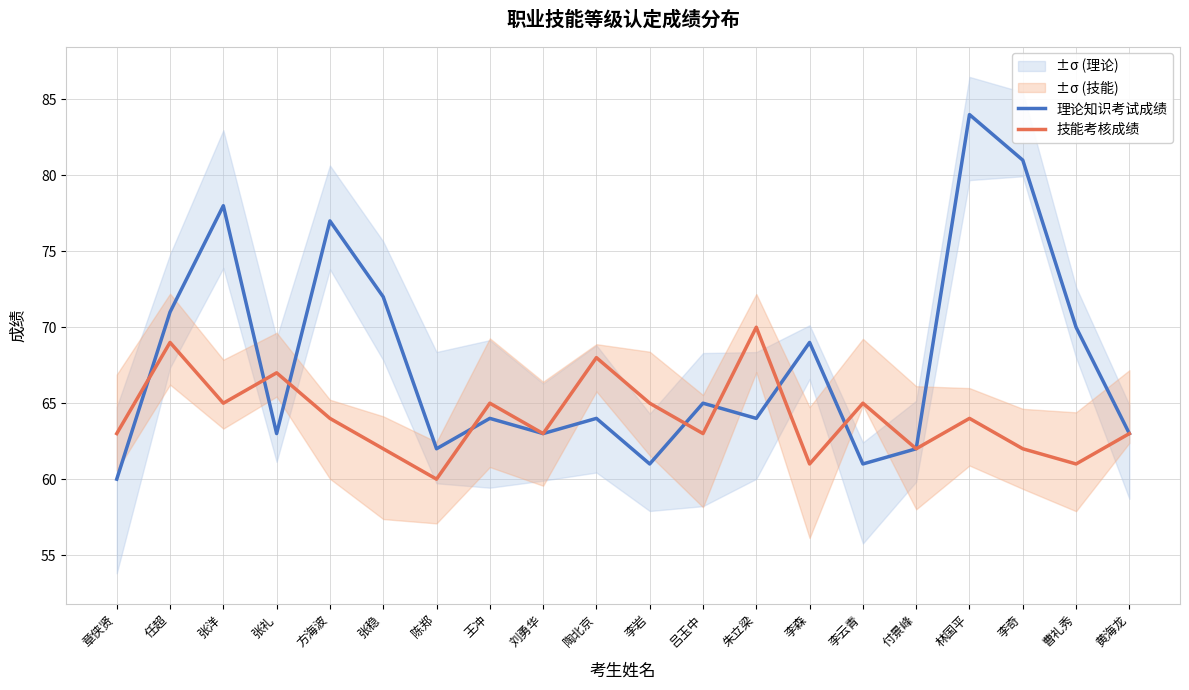

True or false: 理论知识考试成绩 and 技能考核成绩 cross at least once.

True